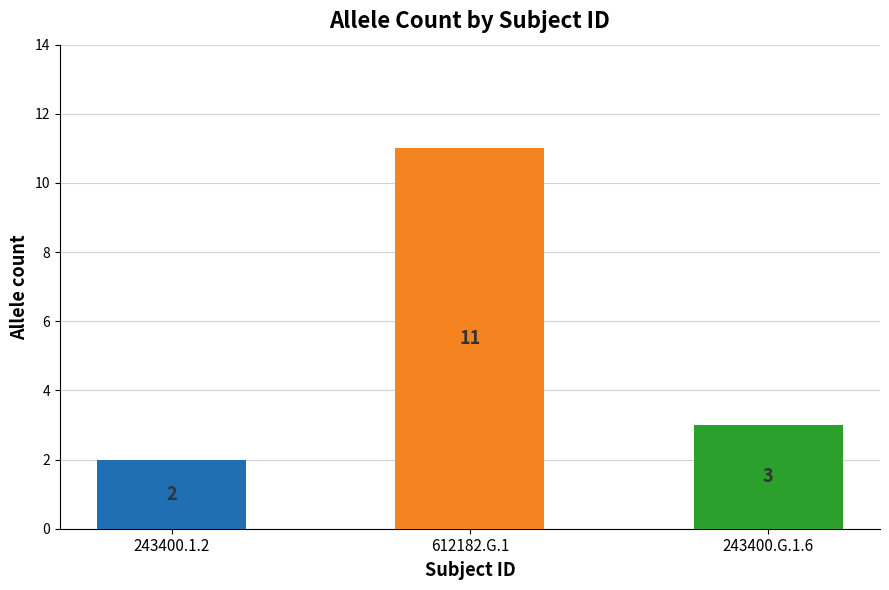

What is the maximum value shown in the chart?

11